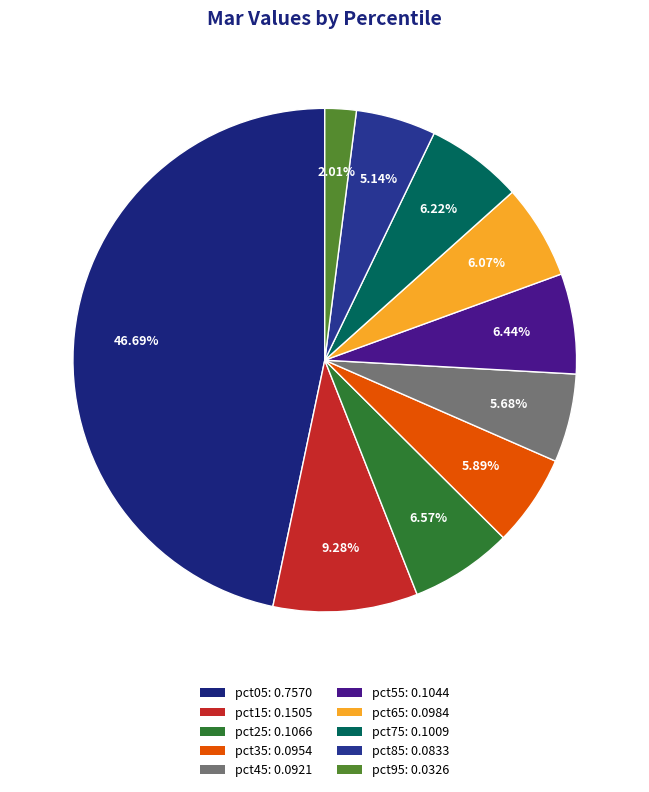

Count the number of slices in the pie.

10